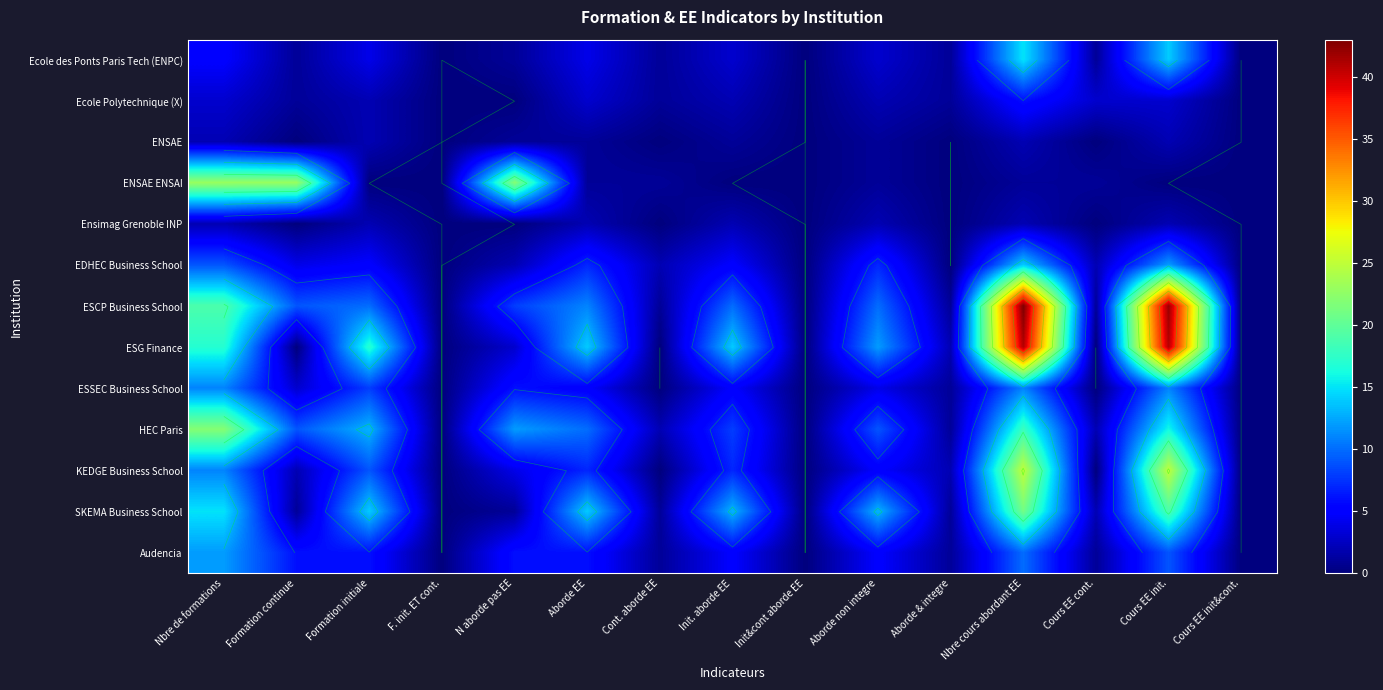

How many data points in ESCP Business School are less than 9?

7